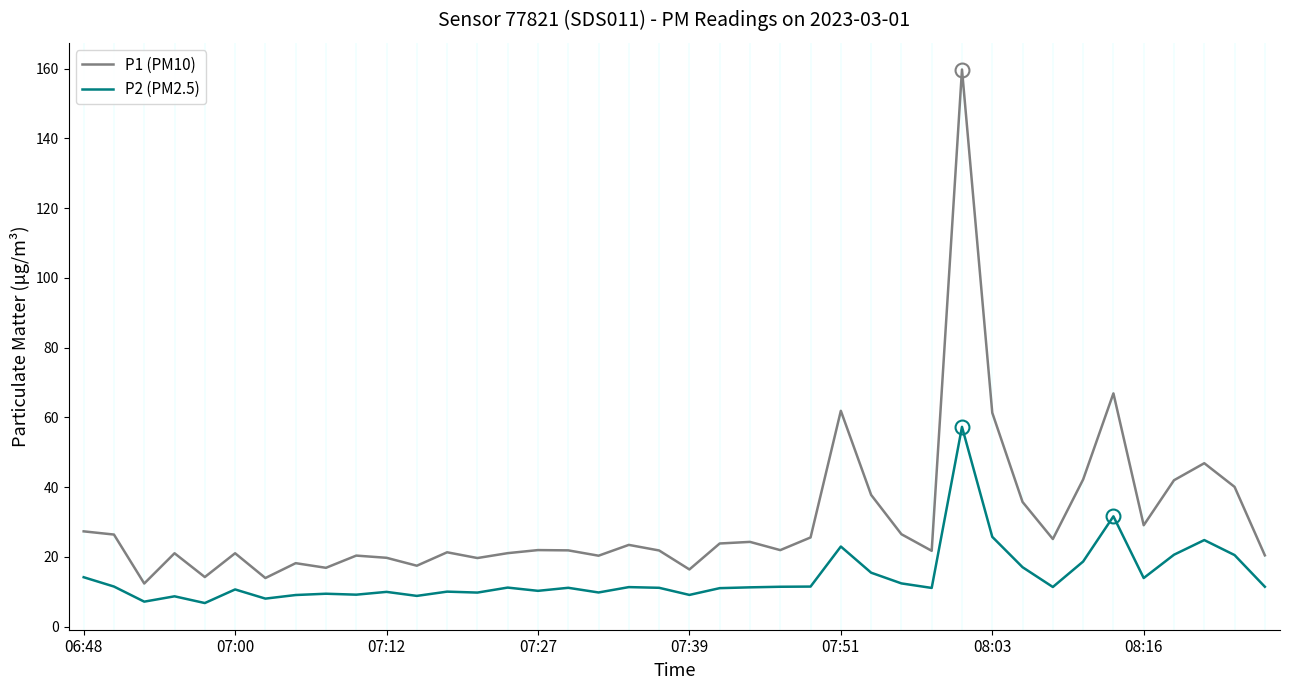

In P2 (PM2.5), how many points are higher than both neighbors (excluding endpoints)?

12